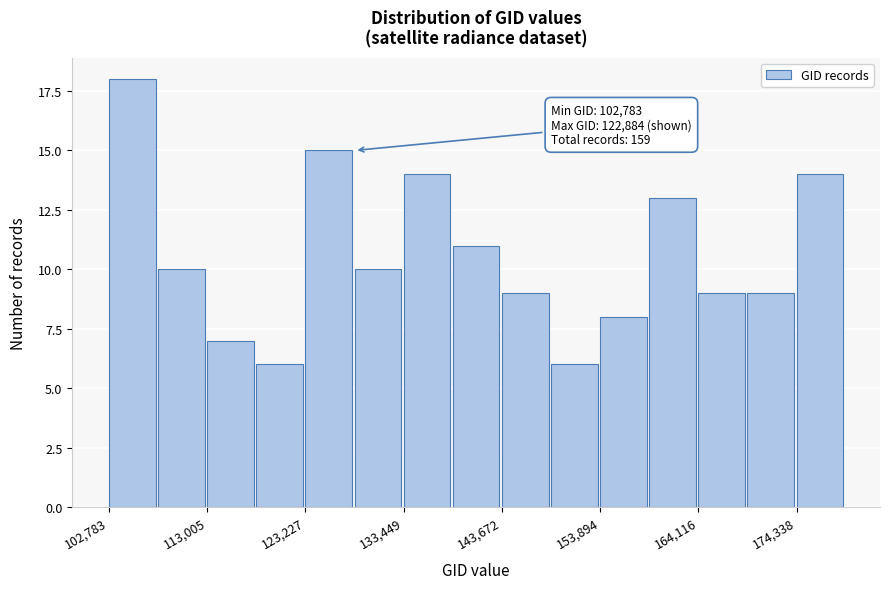

Read against the x-axis, roughly where is the centre of the tallest bar?

106000